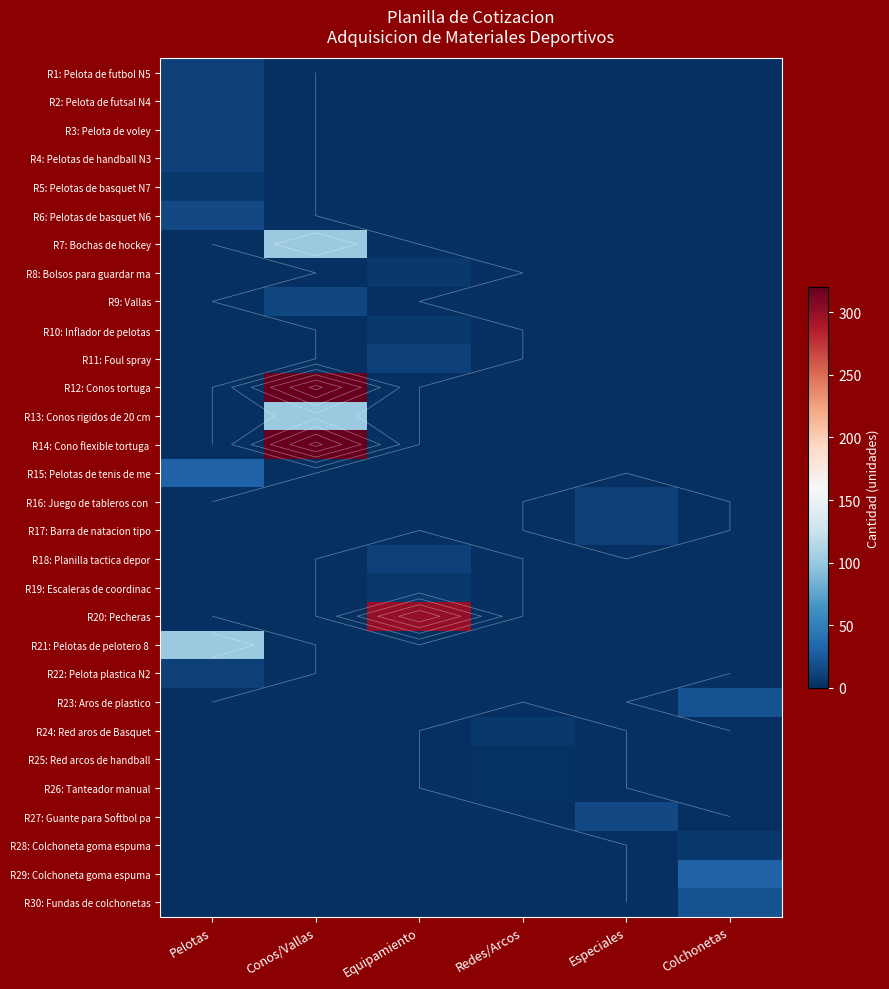

How many categories are shown in the chart?

6